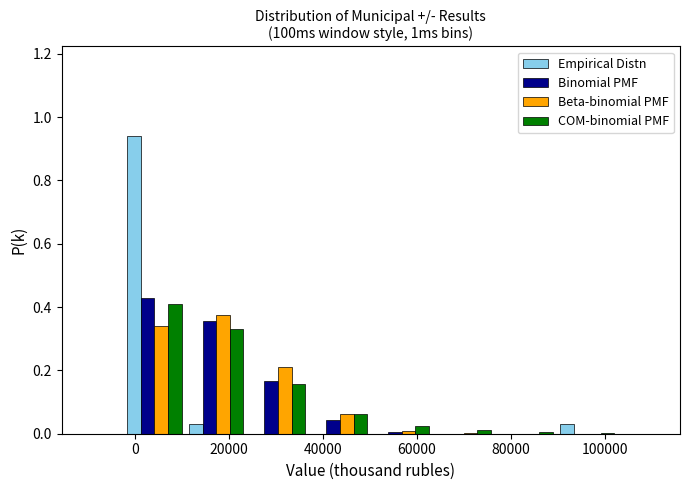

In the Beta-binomial PMF series, which range on the x-axis has the tallest bar?

10000 to 24000